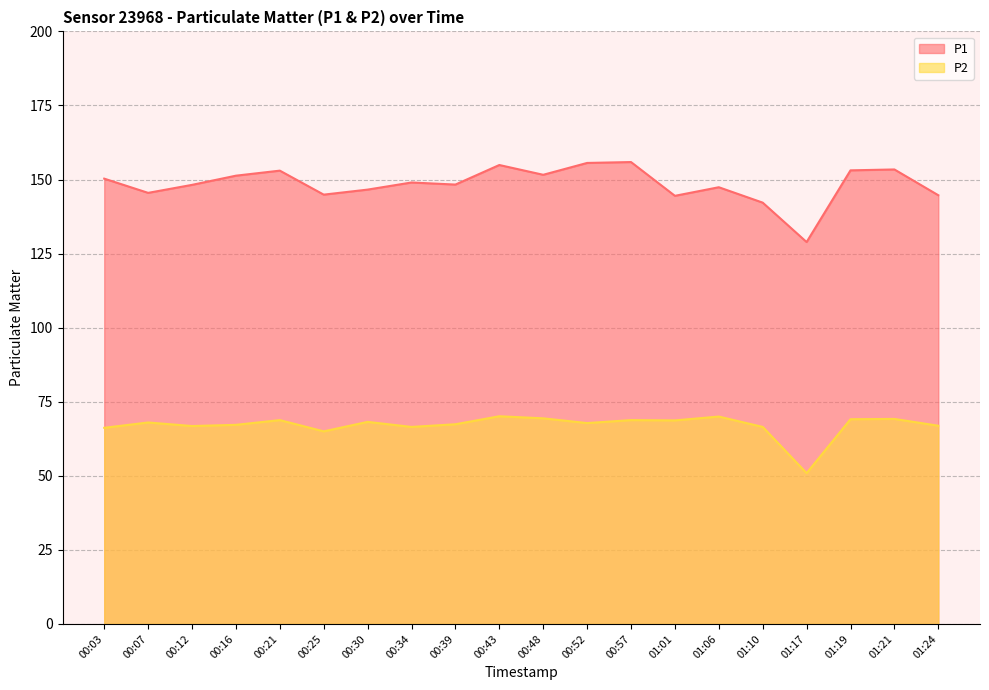

Reading left to right, list all the values displayed in this chart.

P1: 150.3	145.5	148.2	151.3	153.0	144.9	146.6	149.0	148.3	154.9	151.6	155.6	155.9	144.5	147.4	142.2	128.9	153.1	153.4	144.7
P2: 66.2	68.0	66.8	67.2	68.8	65.0	68.2	66.5	67.4	70.1	69.4	67.8	68.8	68.7	70.0	66.5	50.9	69.1	69.2	66.9